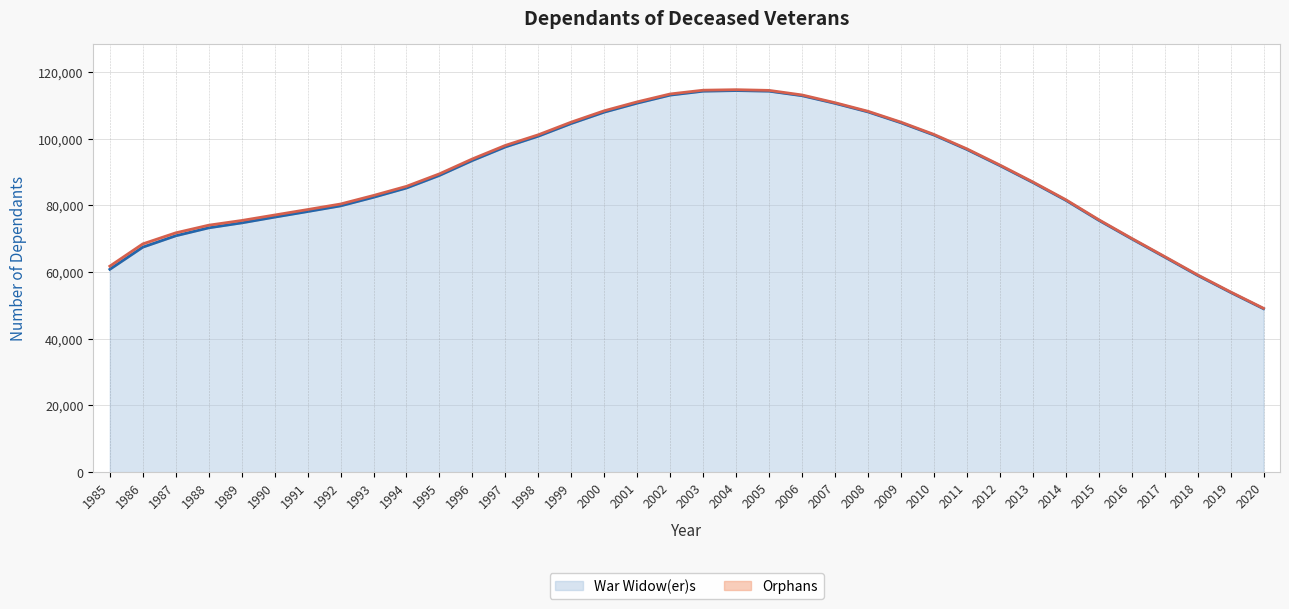

Where is the data nearest to the value 81709?

2014